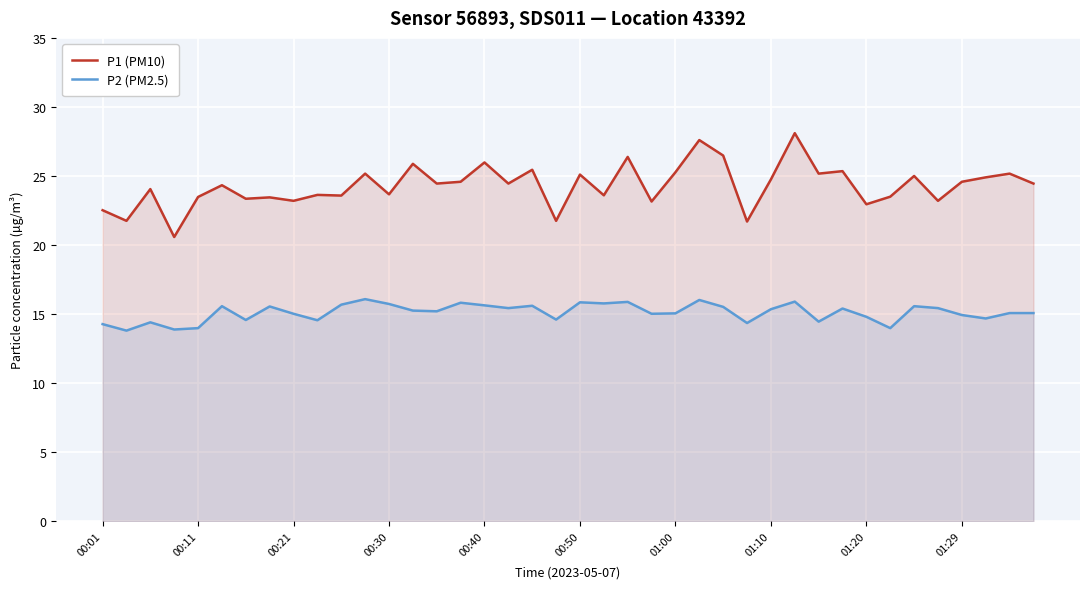

Which series has the largest total across all categories?

P1 (PM10)